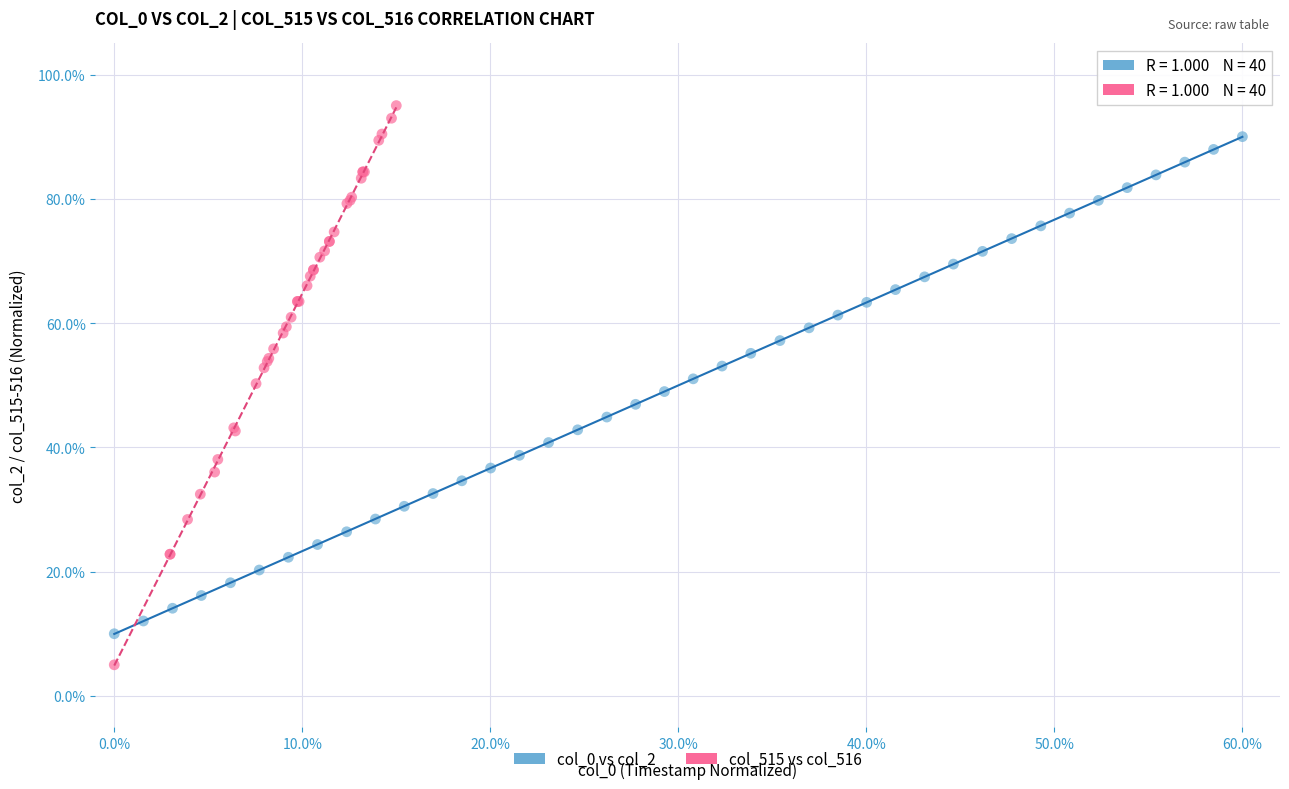

Which series contains the highest Y value?

col_515 vs col_516